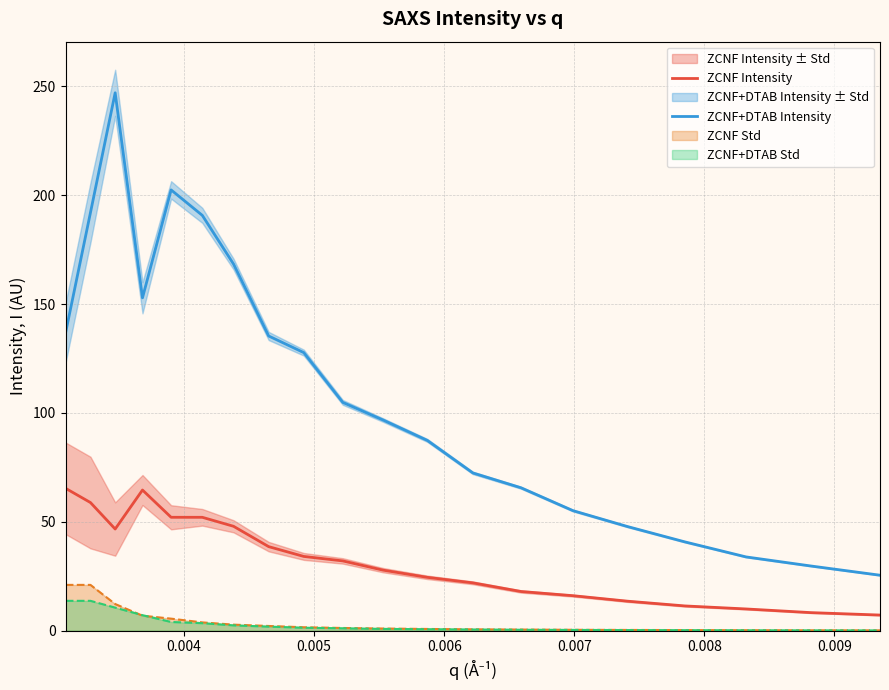

What is the highest value of the ZCNF+DTAB Std series?

13.7